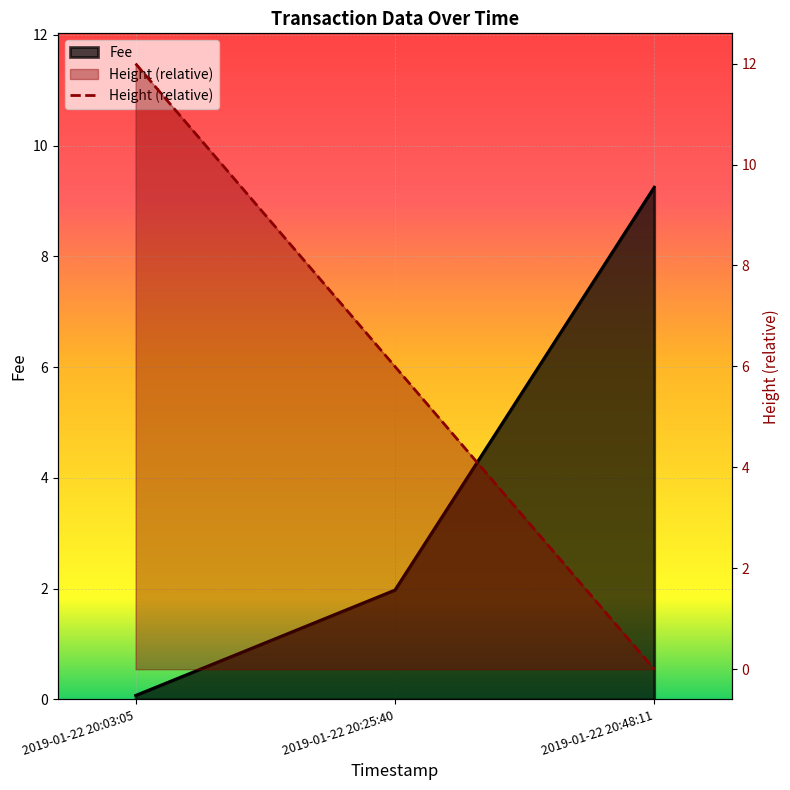

How many categories are shown in the chart?

3